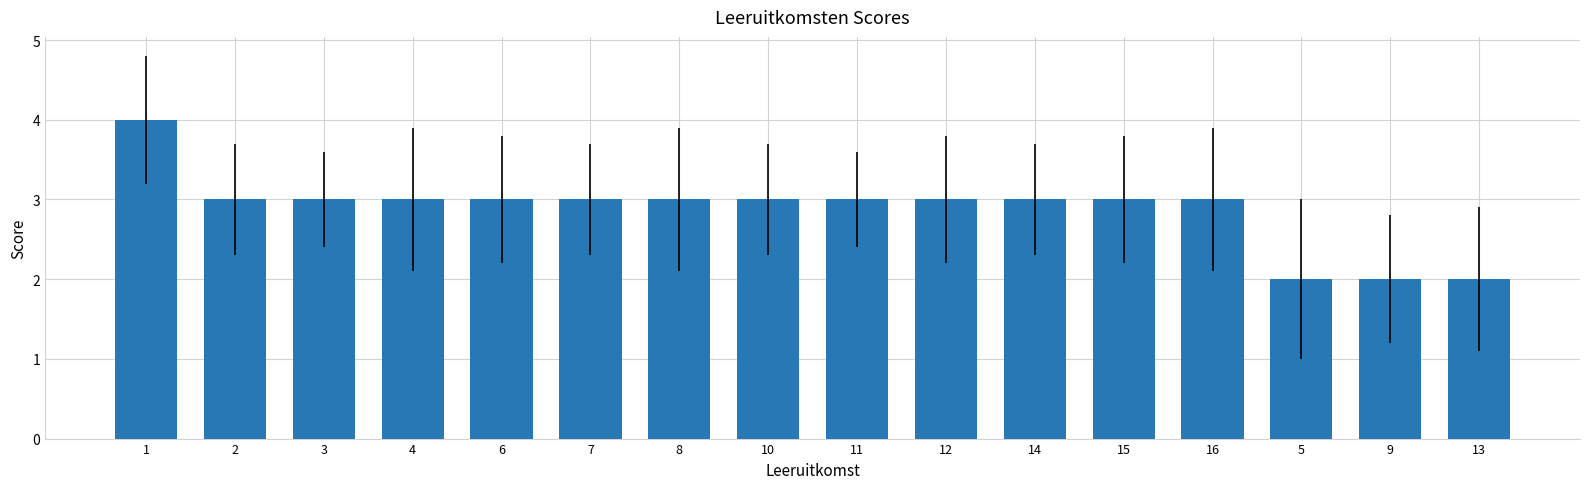

Is it true that the value at 14 is 3?

True